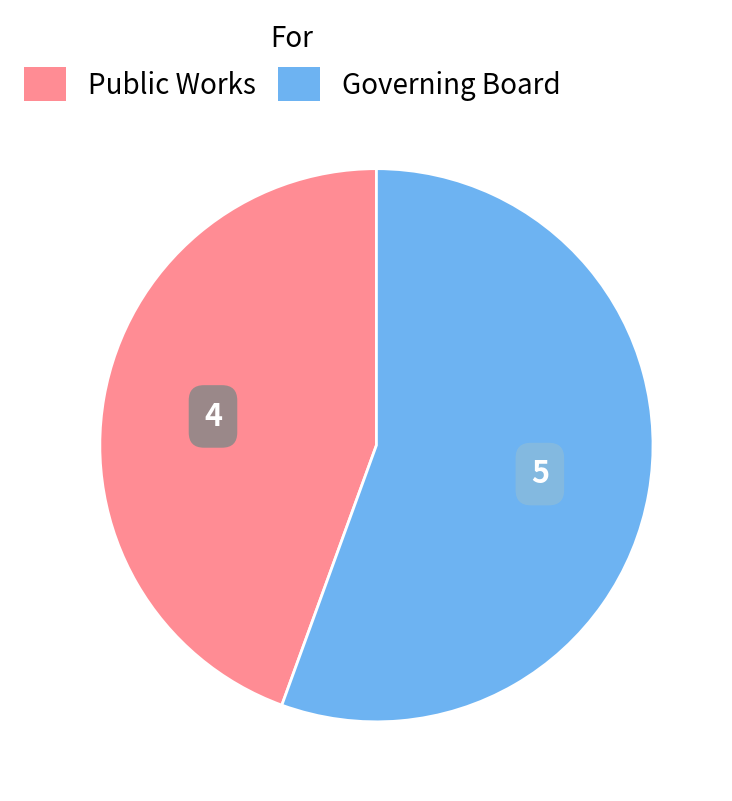

Combined, do Public Works and Governing Board account for over 50%?

Yes